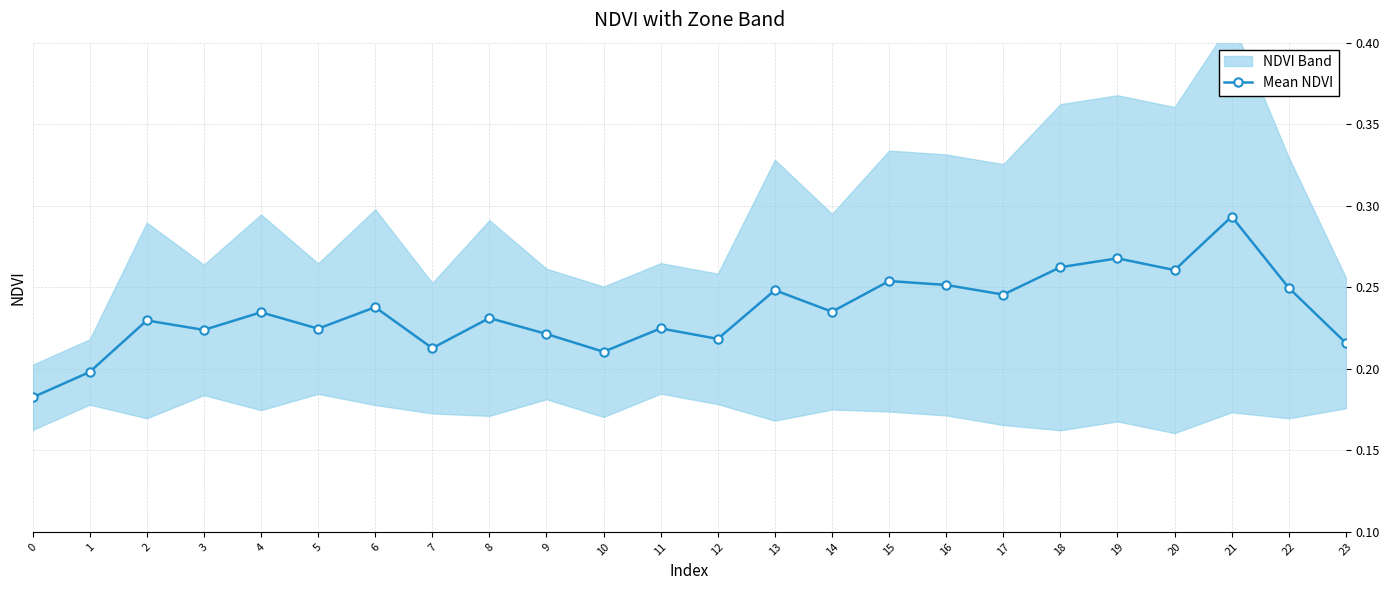

Rank the categories by value from lowest to highest.

0, 1, 10, 7, 23, 12, 9, 3, 5, 11, 2, 8, 4, 14, 6, 17, 13, 22, 16, 15, 20, 18, 19, 21